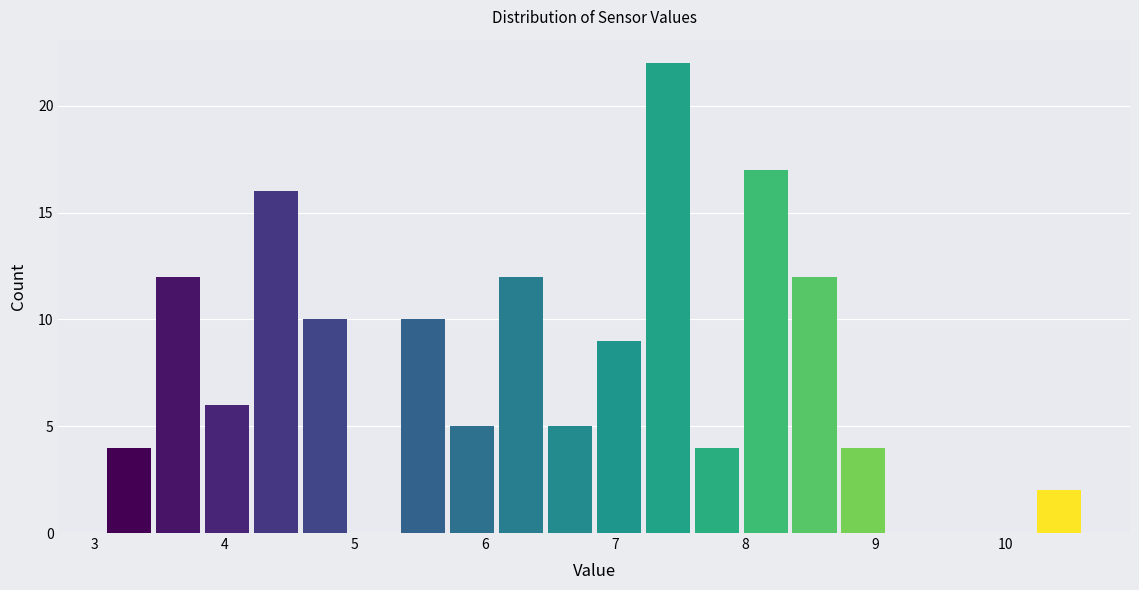

Read against the x-axis, roughly where is the centre of the tallest bar?

7.4